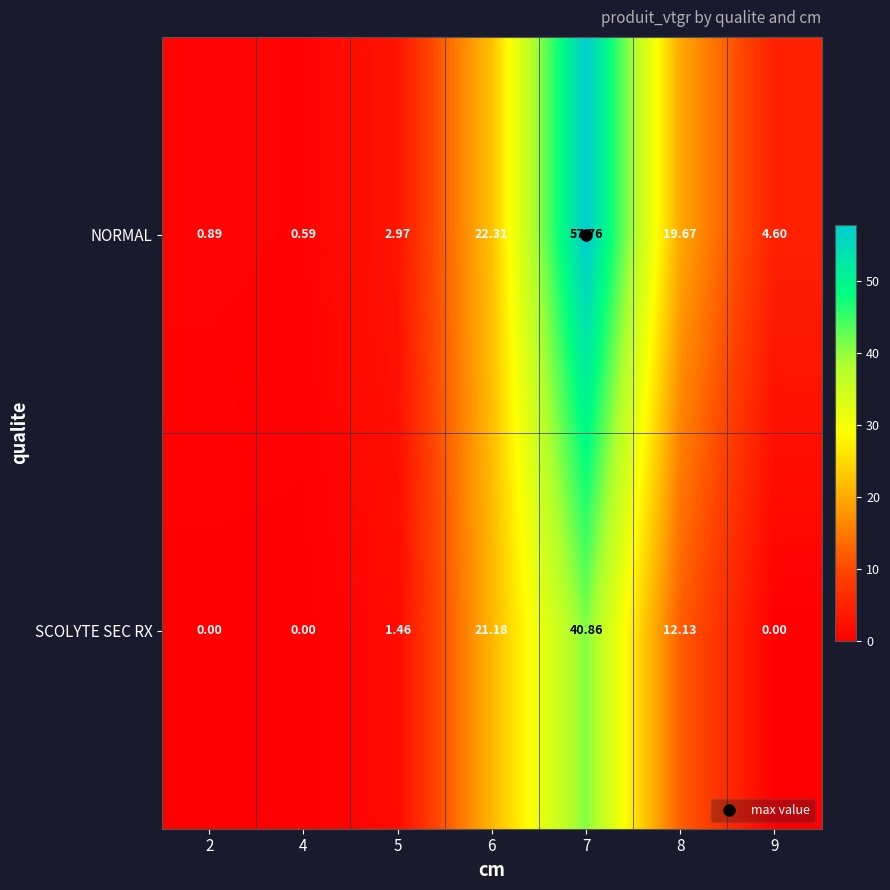

Which series has the largest total across all categories?

NORMAL